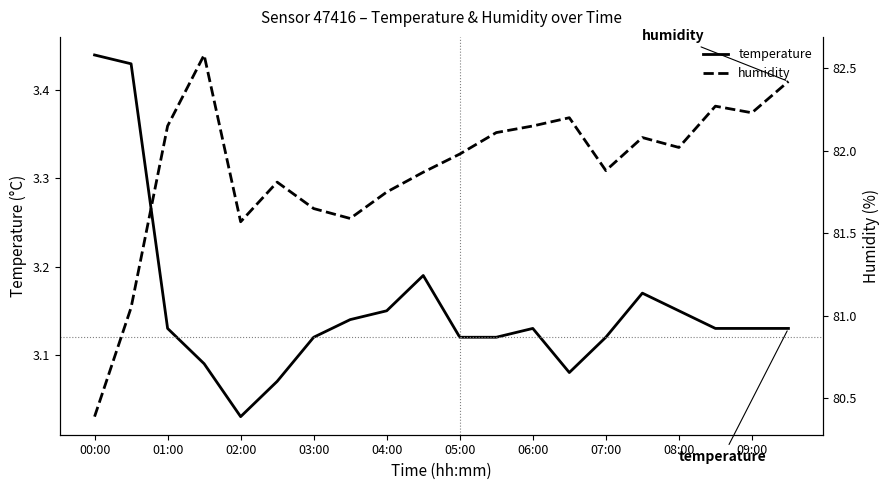

True or false: humidity has more than 2 points higher than both neighbors.

True